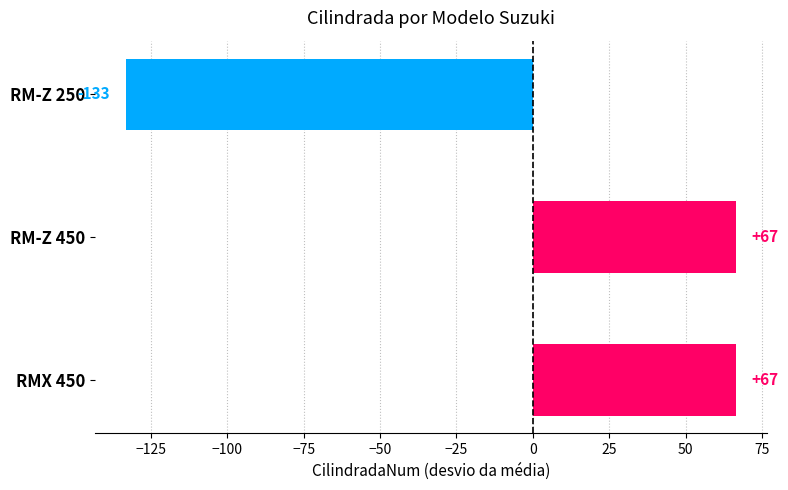

What is the change in value from RM-Z 250 to RM-Z 450?

+200.0